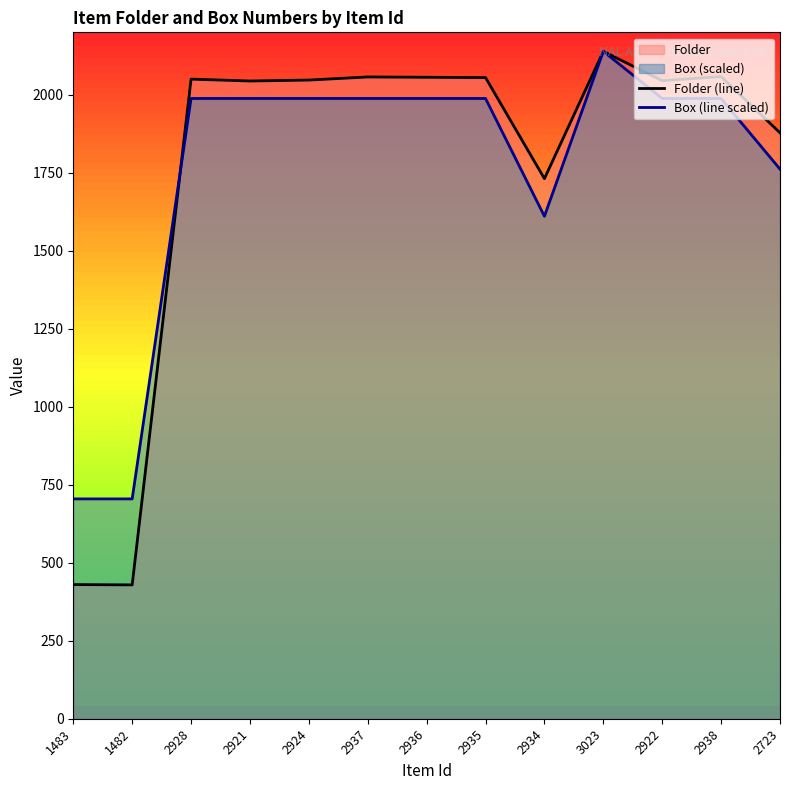

Where is the first local minimum for Box (line scaled)?

2934